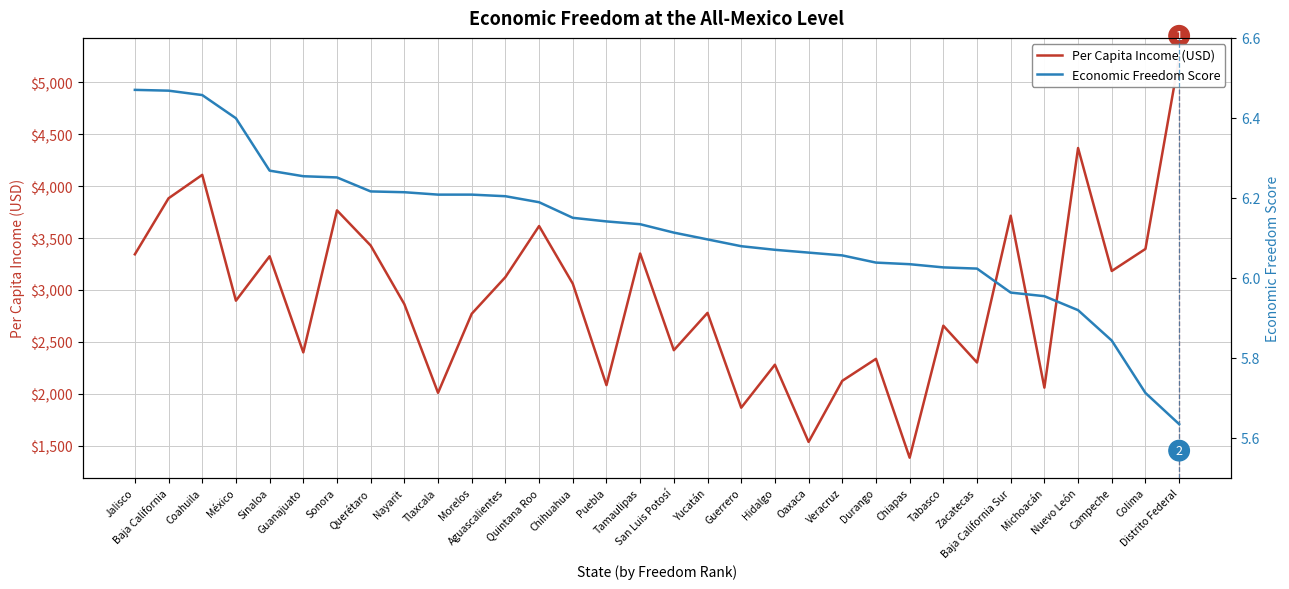

At Colima, list the series in order from largest to smallest.

Per Capita Income (USD), Economic Freedom Score